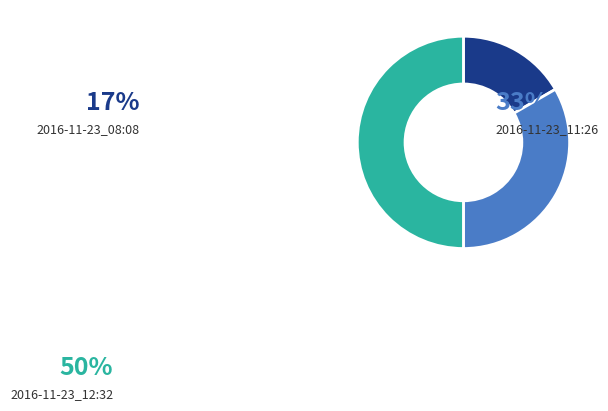

Is it true that 2016-11-23_11:26 is 33% of the pie?

True